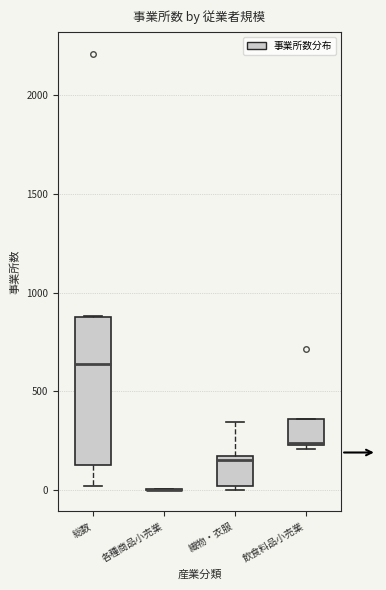

Comparing the boxes themselves (not the whiskers), which one is the tallest?

総数